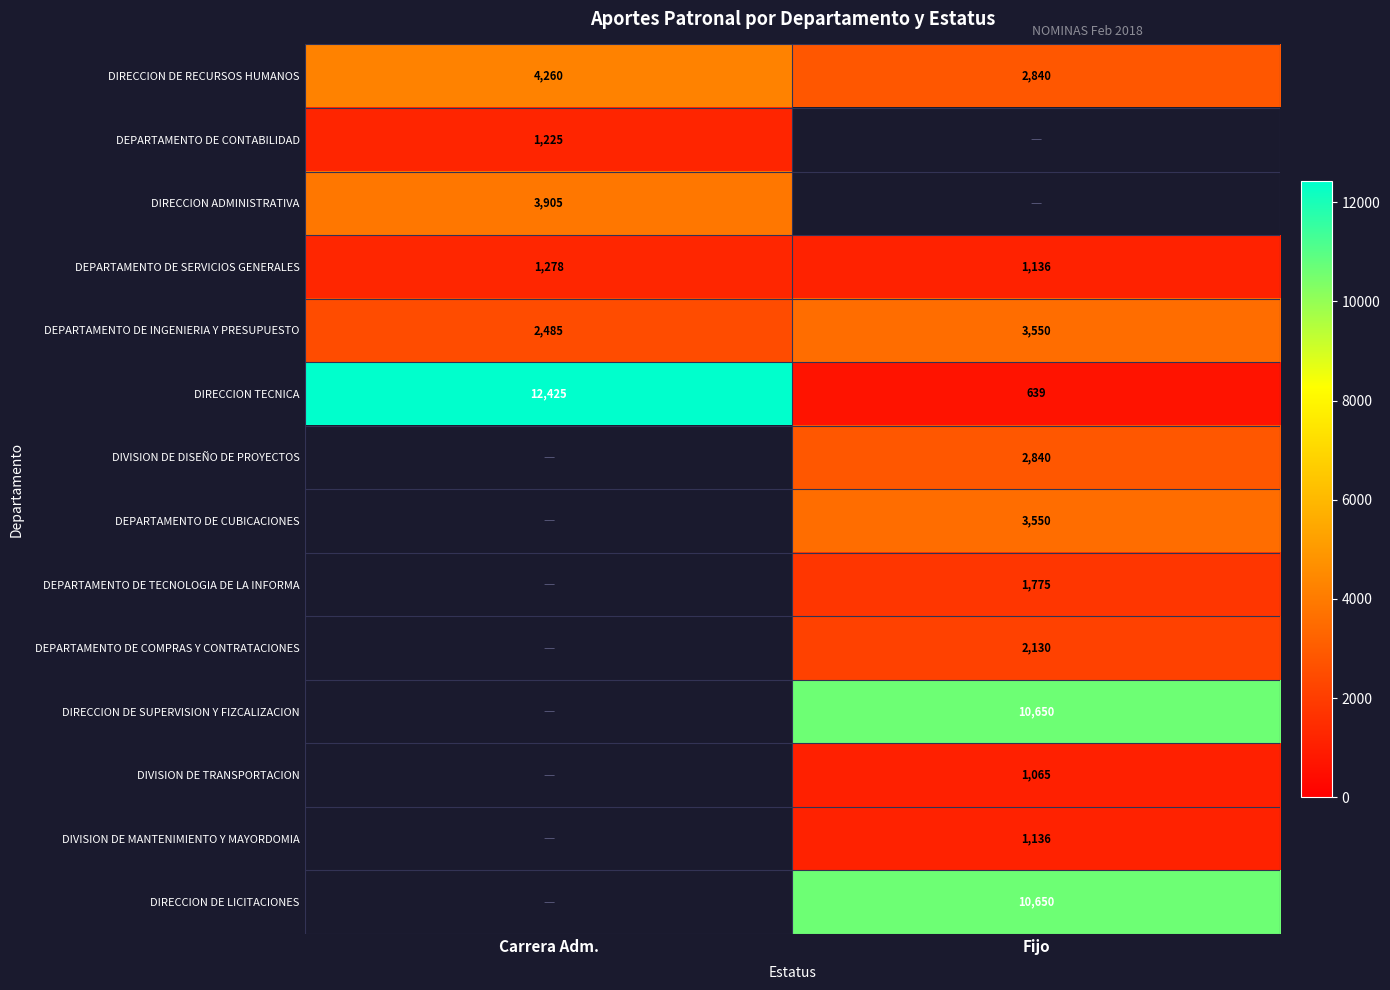

What is the difference between the maximum and minimum values in the DIRECCION DE RECURSOS HUMANOS series?

1420